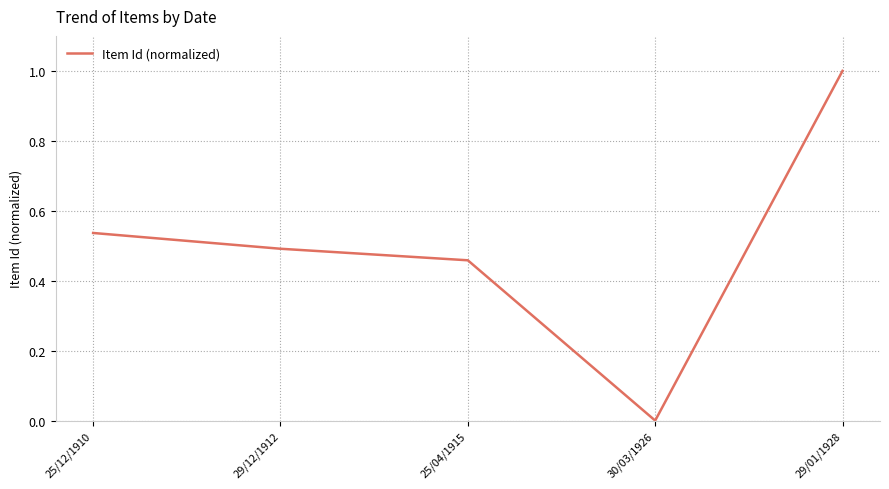

Which label corresponds to the largest value in the chart?

29/01/1928